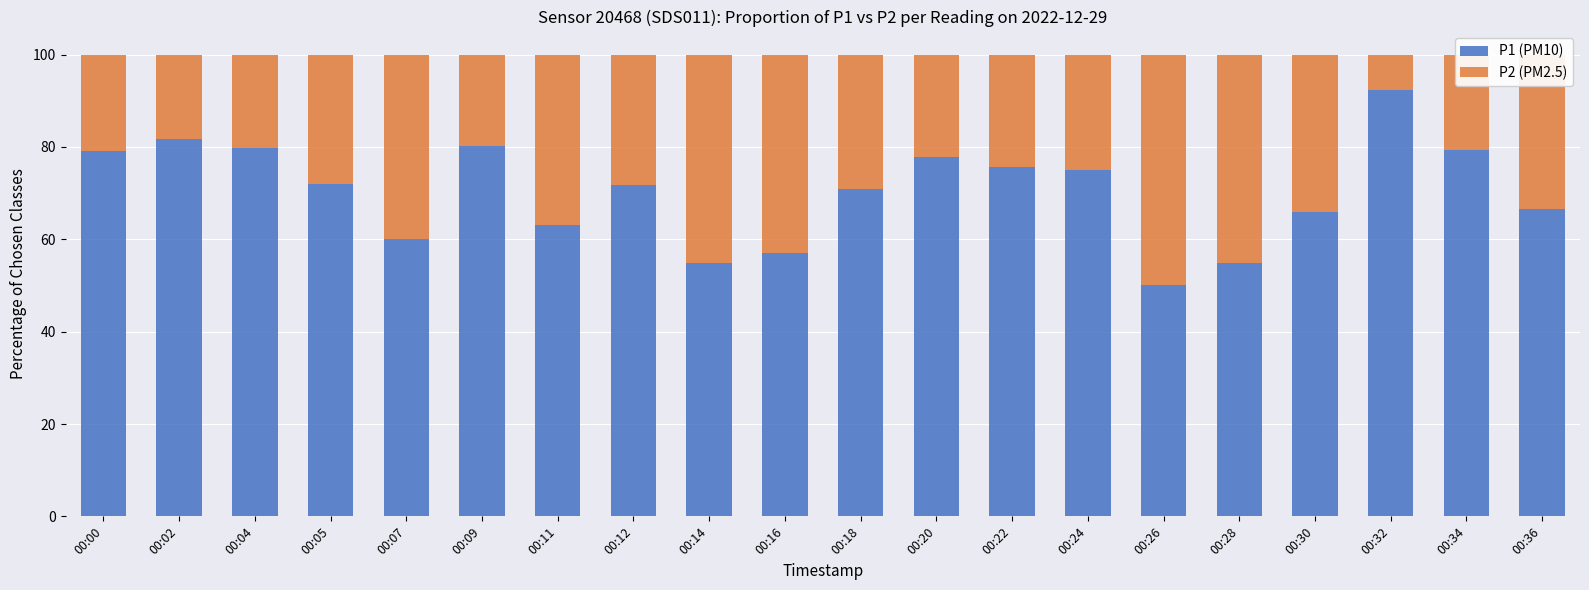

The P1 (PM10) series shows 140.2 at 00:04. True or false?

False